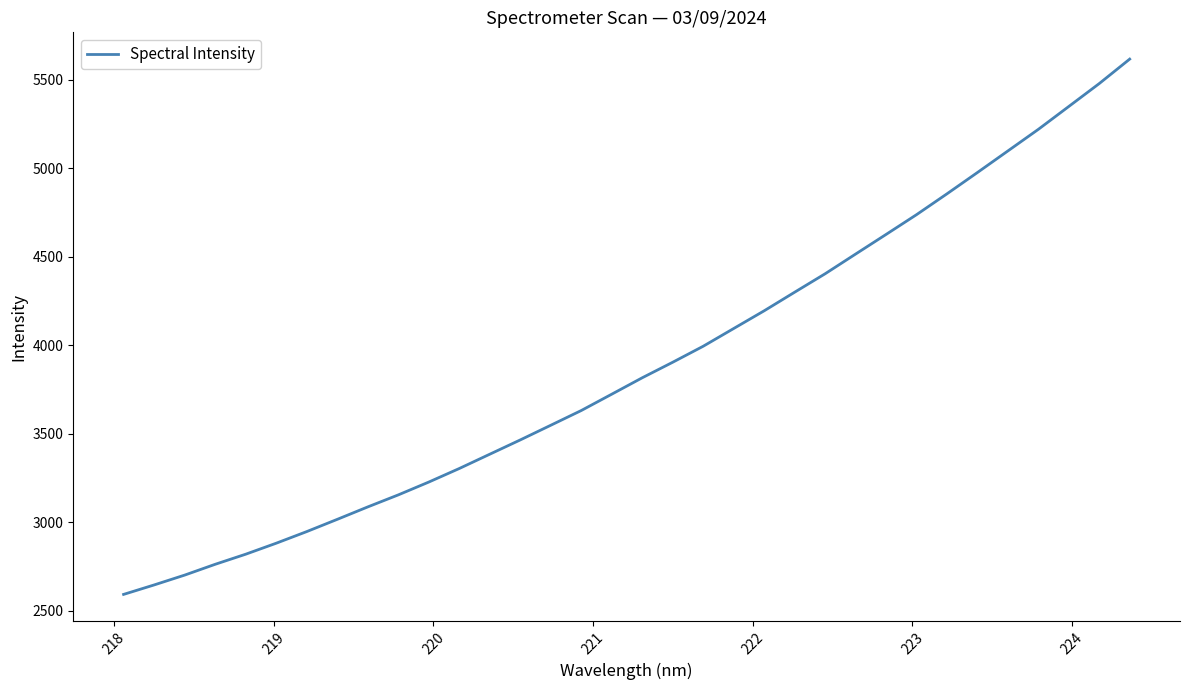

What is the smallest value displayed?

2593.6